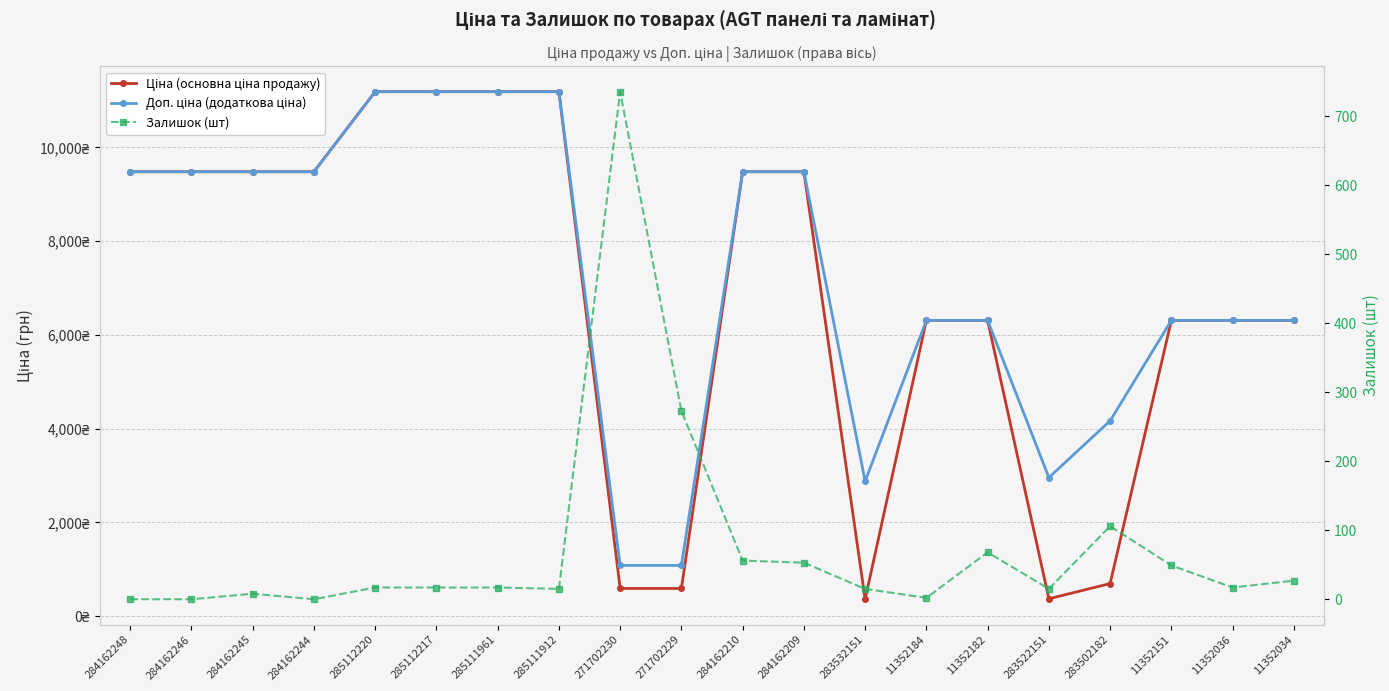

At which label does Залишок (шт) reach its peak?

271702230